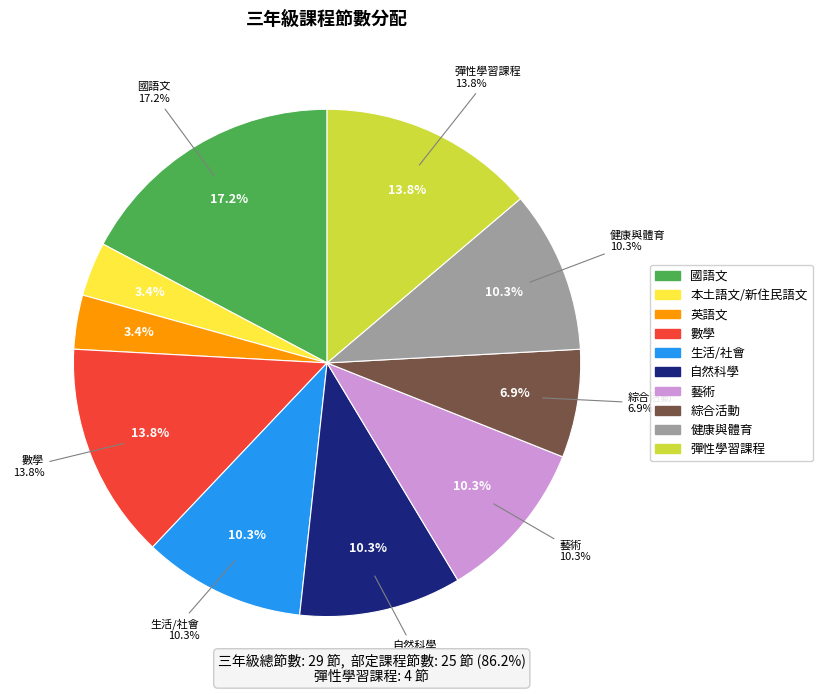

Is it true that 彈性學習課程 is 14% of the pie?

True